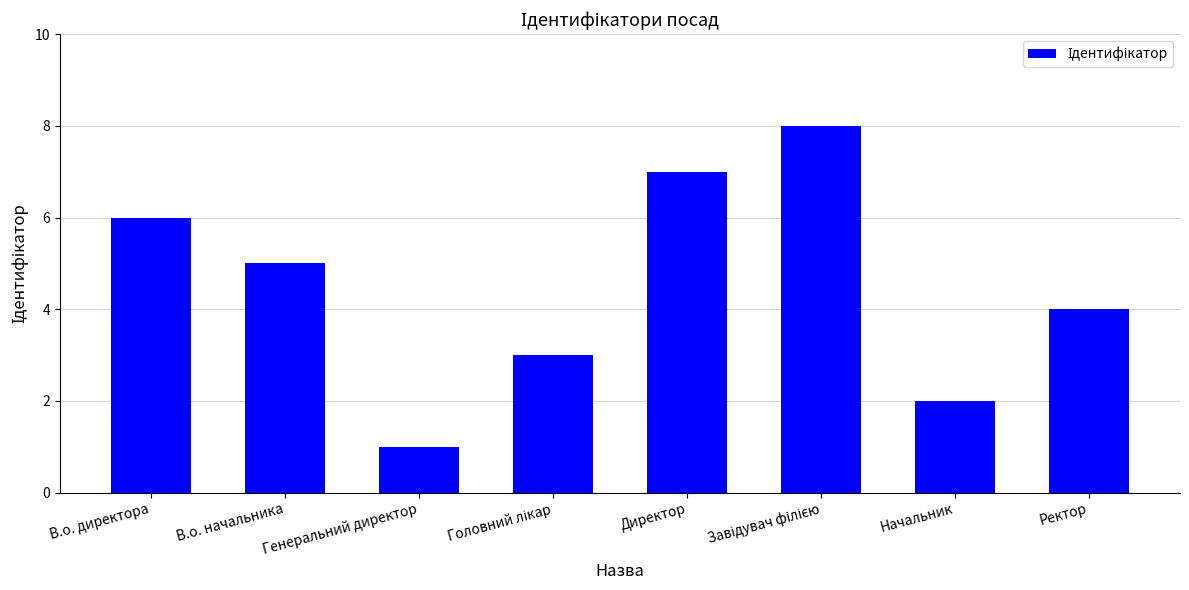

Does the chart contain stacked bars?

No